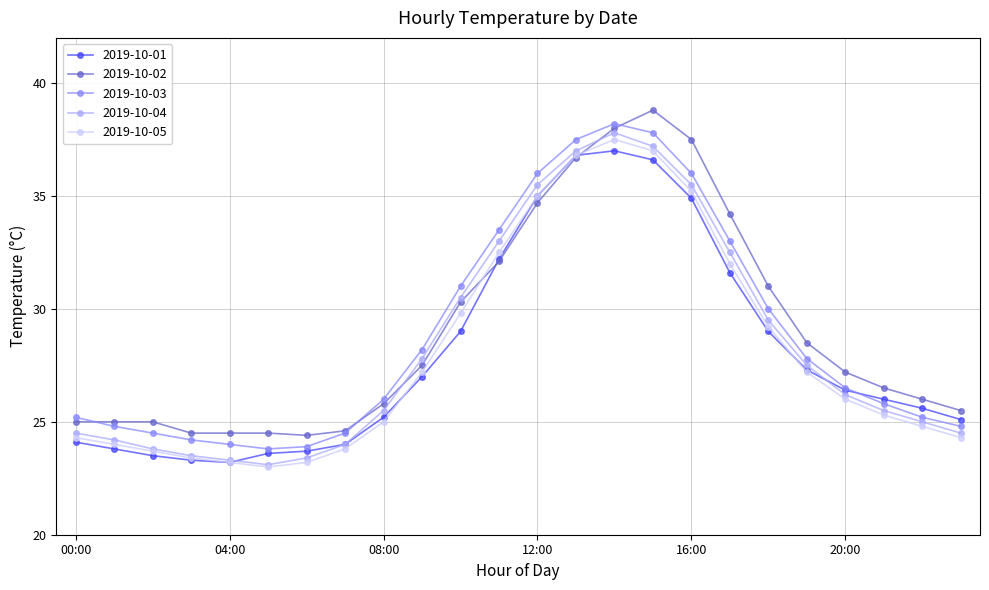

What are all the series names shown in the legend?

2019-10-01, 2019-10-02, 2019-10-03, 2019-10-04, 2019-10-05